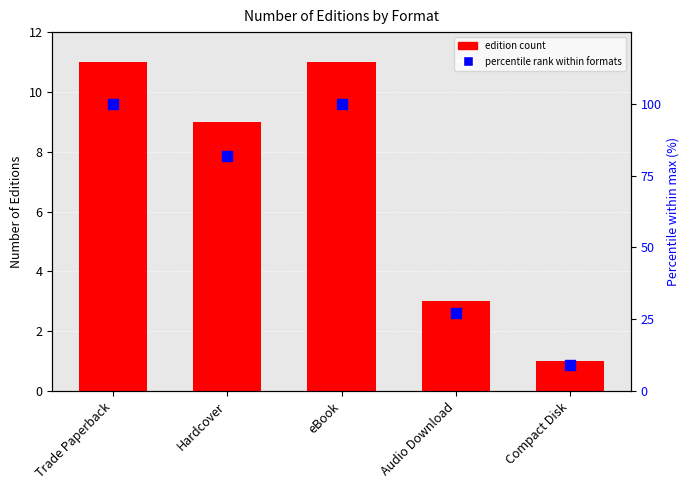

Is the value of Edition count at Audio Download greater than the value of % of max count at Audio Download?

No